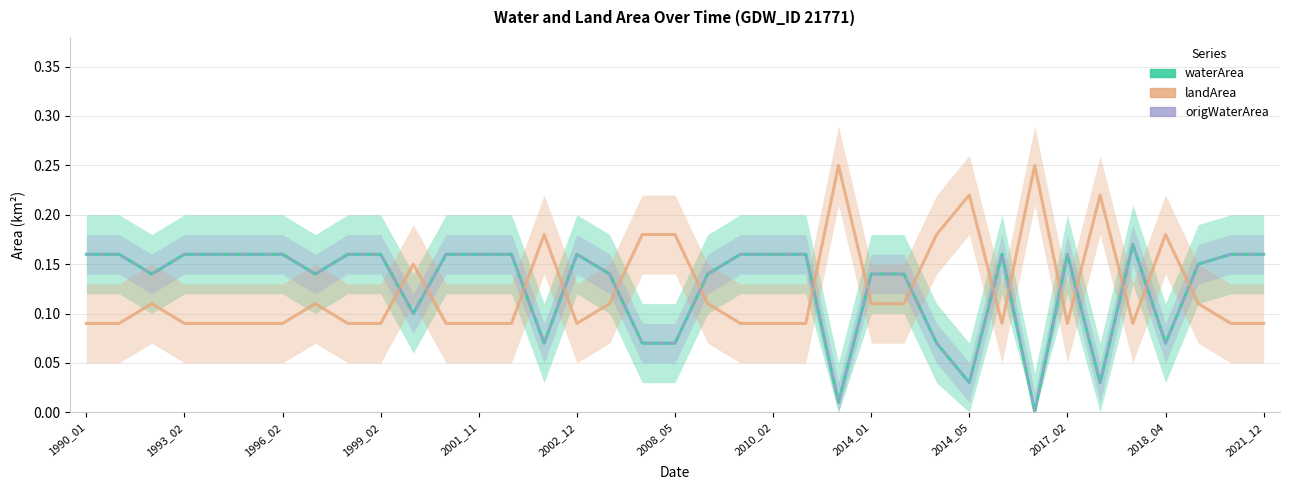

True or false: origWaterArea has more than 0 points higher than both neighbors.

True